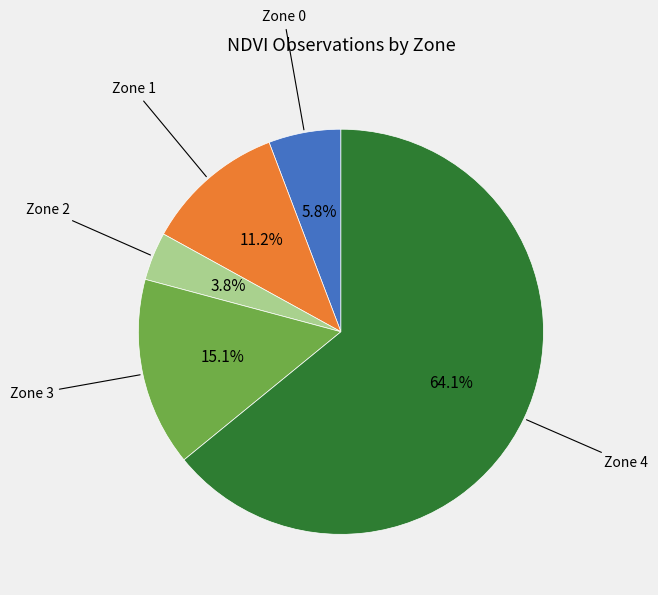

Count the number of slices in the pie.

5